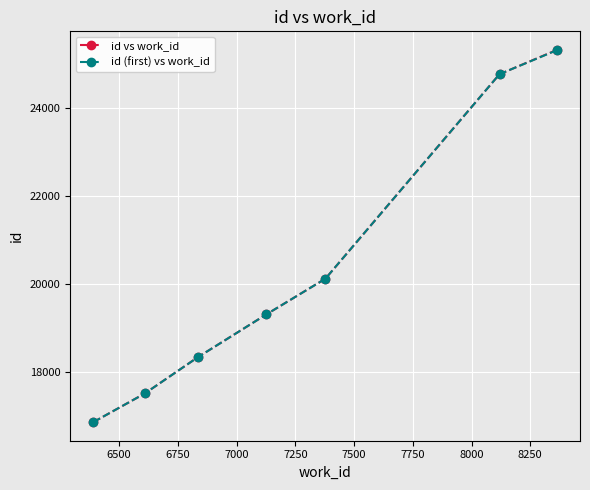

True or false: id (first) vs work_id has more than 2 interior local peaks.

False